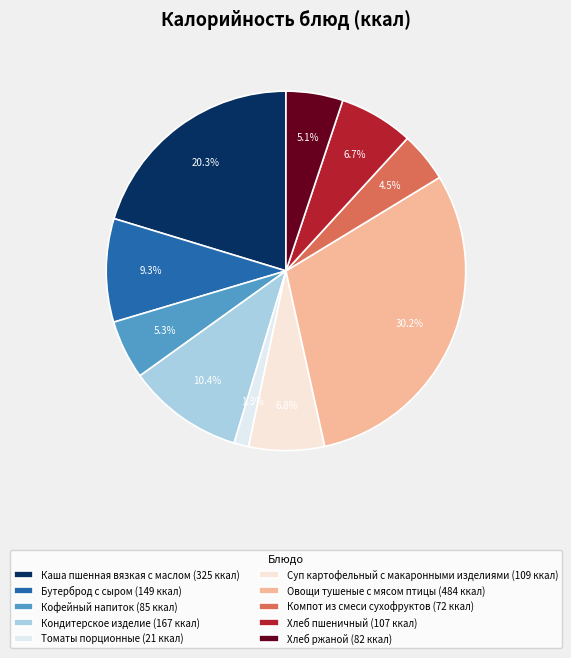

What percentage is the Овощи тушеные с мясом птицы slice, to the nearest percent?

30%